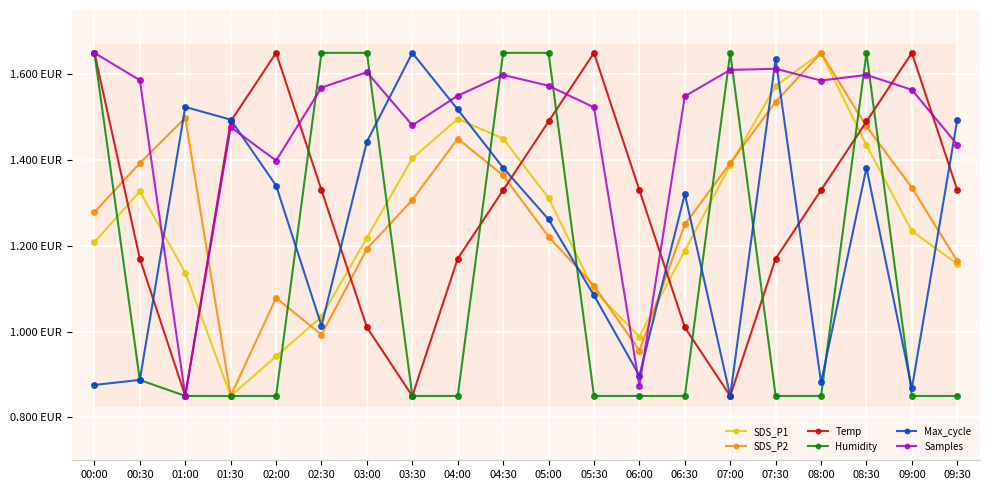

What is the sum of the Max_cycle values at 05:00 and 09:30?

2.8